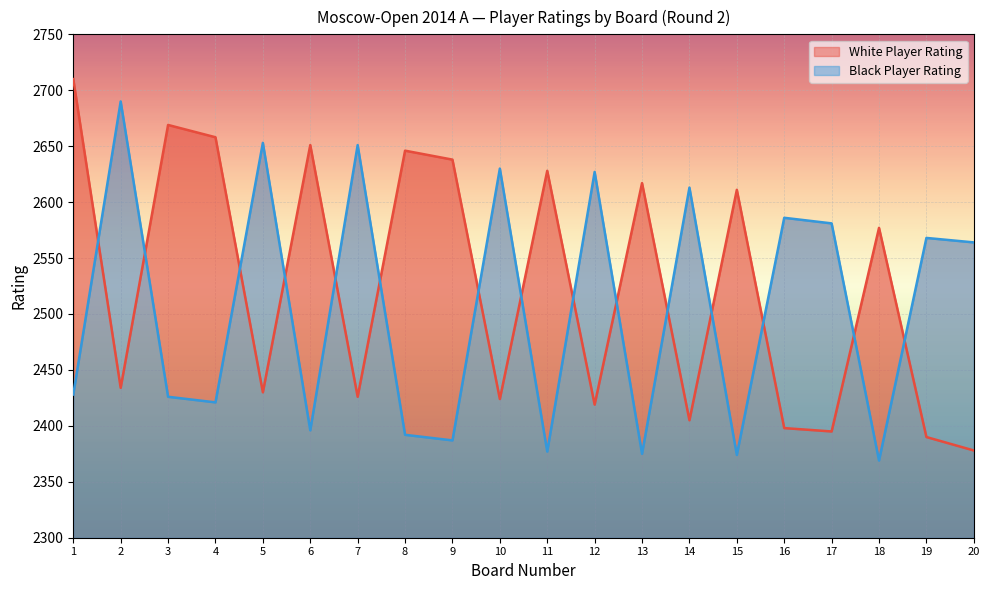

What is the sum of all Player Rating (Black) values?

50108